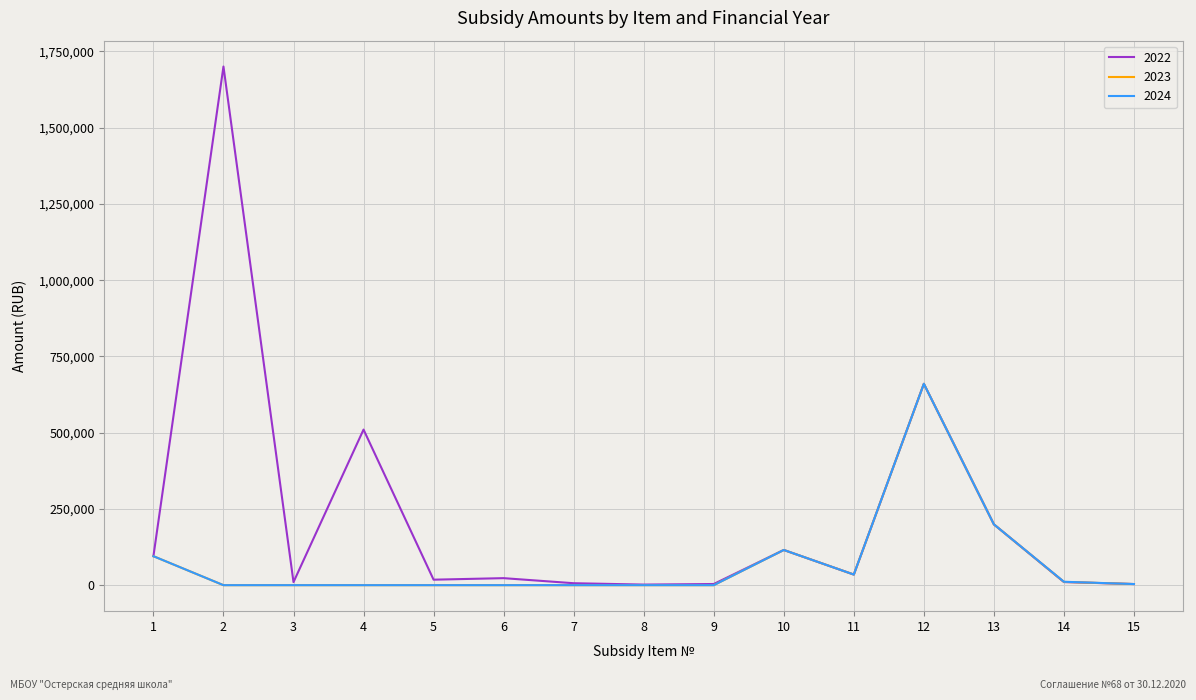

Which series has the largest total across all categories?

2022